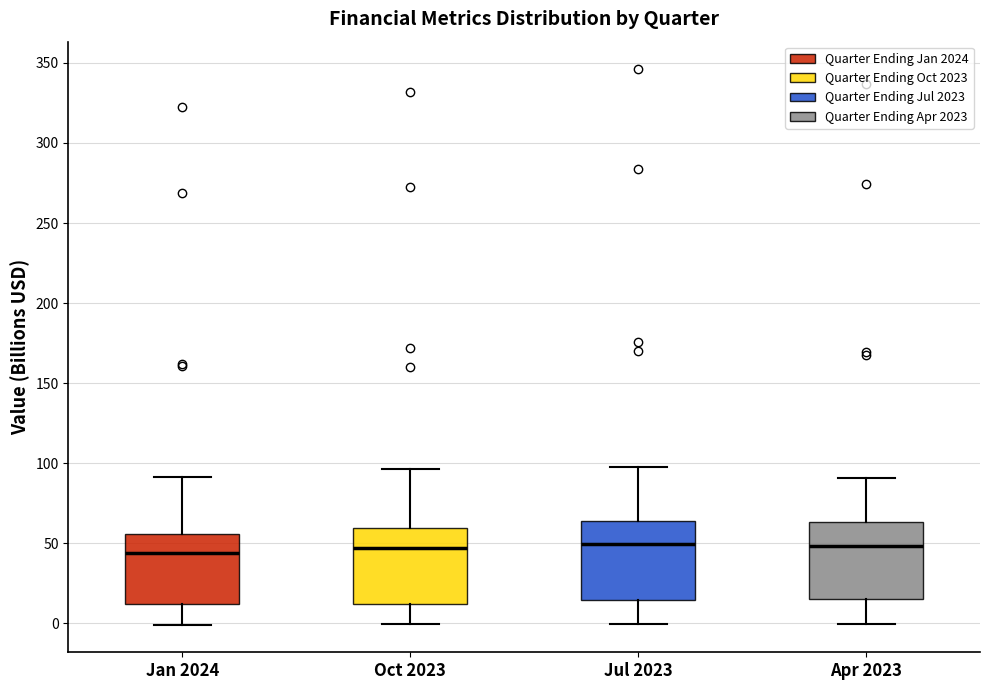

Reading left to right, read every box against the y-axis: the position of its median line, the range the box covers, and the ends of its whiskers. The values are not printed on the chart, so give them approximately, as read against the axis.

Jan 2024: median 45, box 10 to 55, whiskers 0 to 90
Oct 2023: median 45, box 10 to 60, whiskers 0 to 95
Jul 2023: median 50, box 15 to 65, whiskers 0 to 95
Apr 2023: median 50, box 15 to 65, whiskers 0 to 90